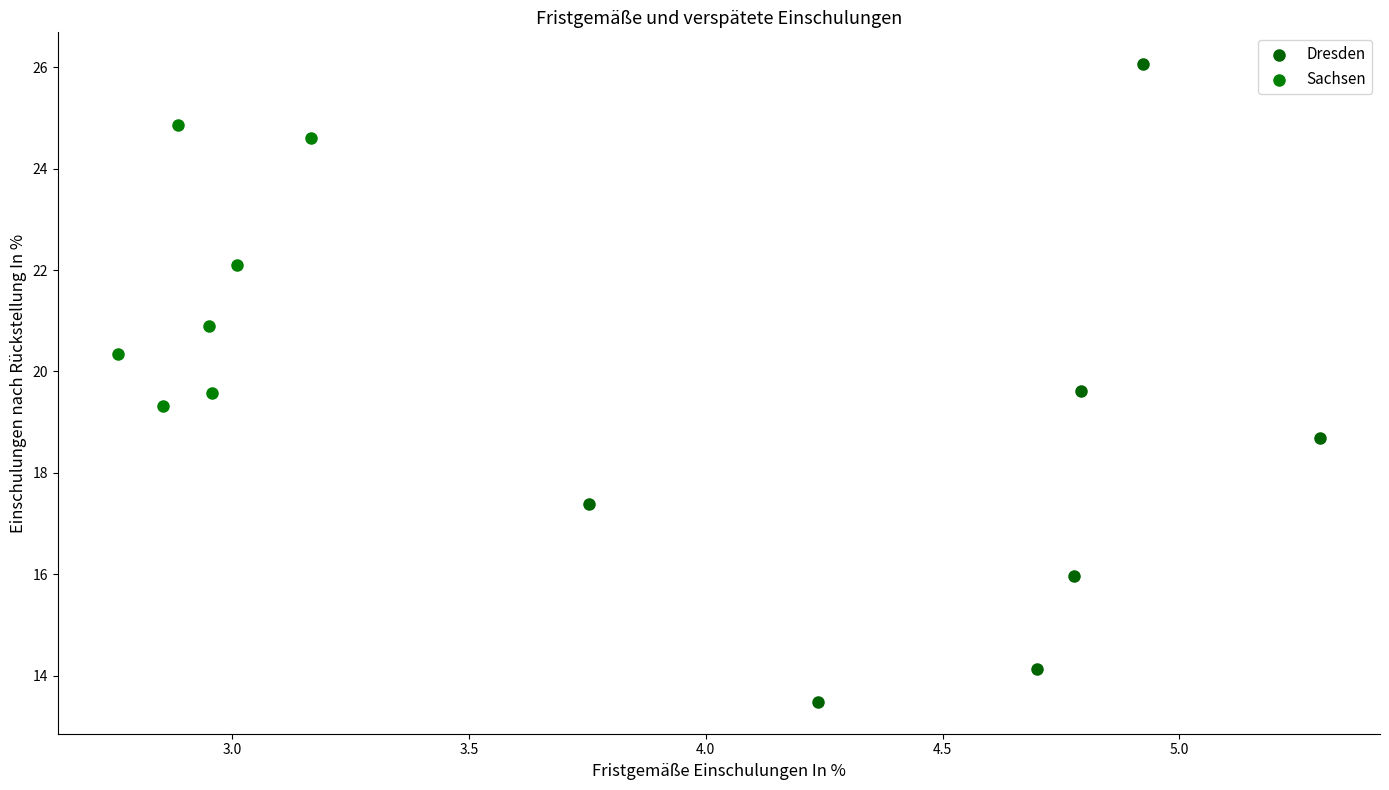

What are all the series names shown in the legend?

Dresden, Sachsen